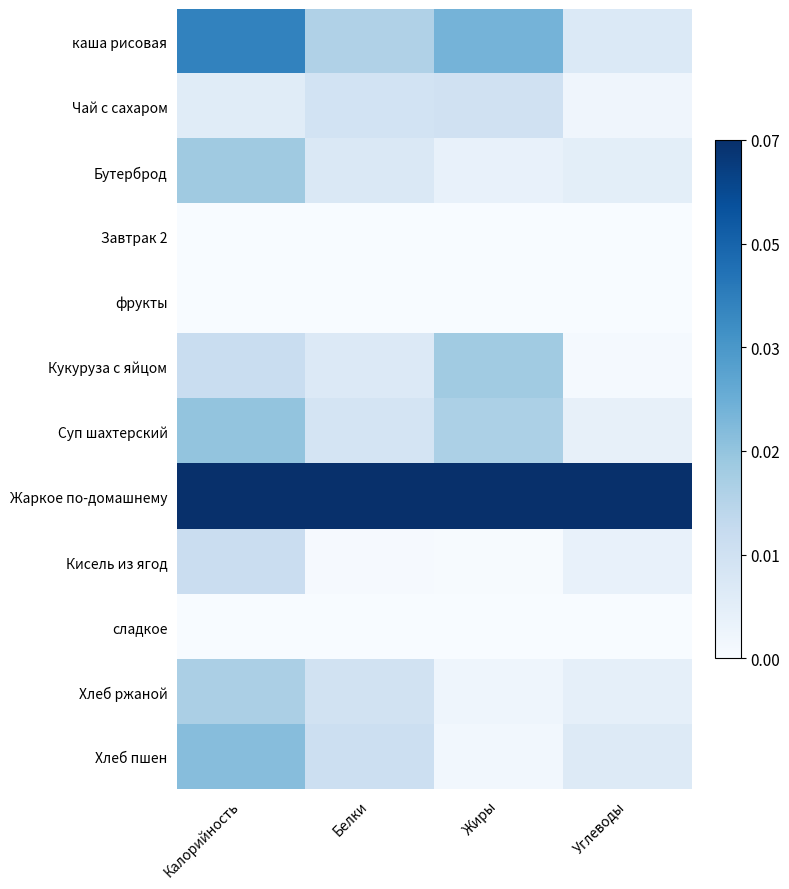

Rank the series at Углеводы from highest to lowest value.

Жаркое по-домашнему, каша рисовая, Хлеб пшен, Бутерброд, Хлеб ржаной, Суп шахтерский, Кисель из ягод, Чай с сахаром, Кукуруза с яйцом, Завтрак 2, фрукты, сладкое